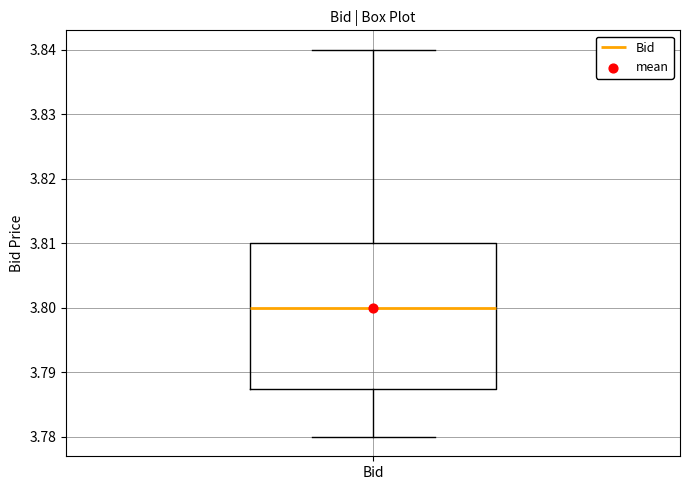

Transcribe this box plot: give where the median line is, the range the box spans, and where the two whiskers end, as read against the y-axis. The values are not printed on the chart, so give them approximately, as read against the axis.

median 3.800, box 3.788 to 3.810, whiskers 3.780 to 3.840